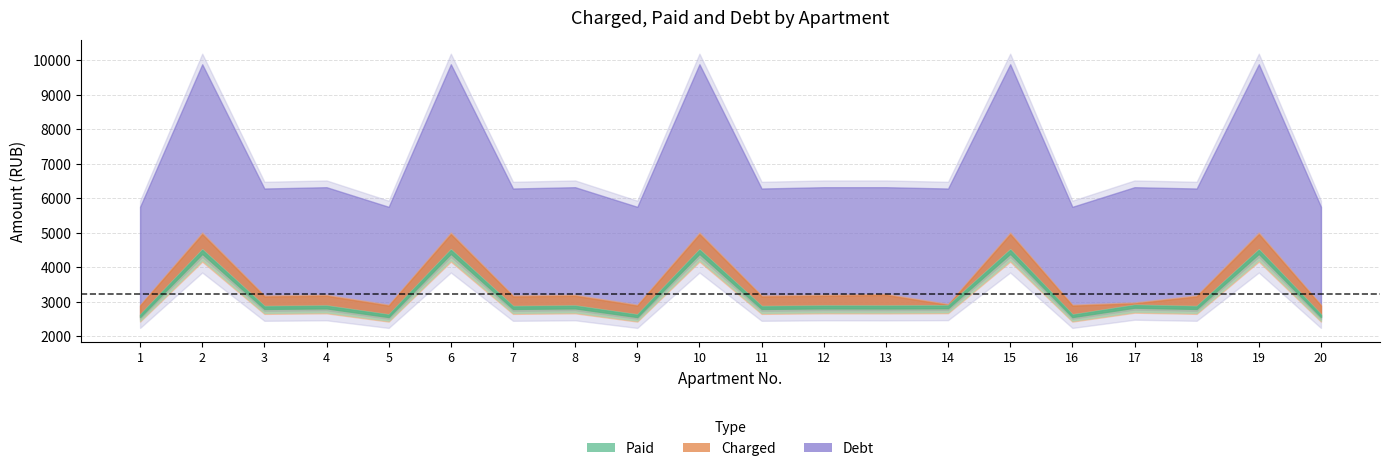

What is the approximate value of paid at 20?

2628.2